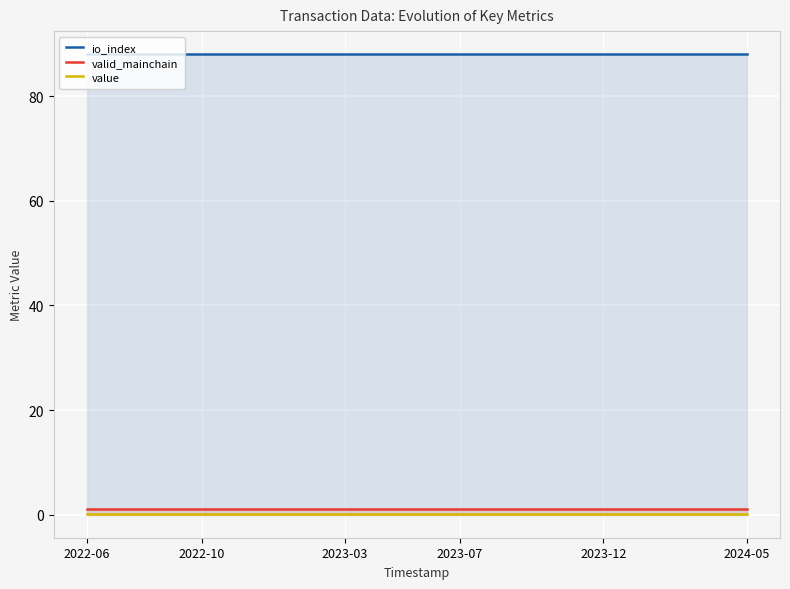

What is the sum of the value values at 22 and 17?

0.5